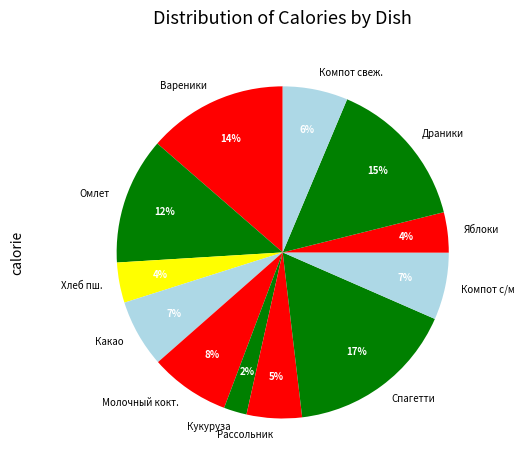

The Компот свеж. slice represents 6% of the pie. True or false?

True